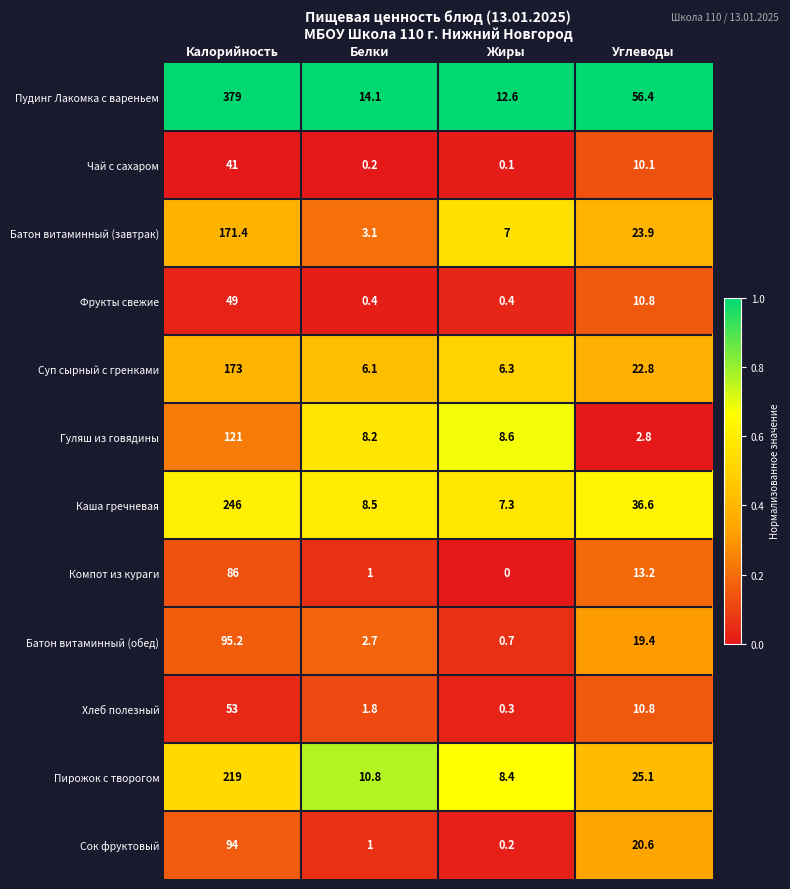

Rank the series at Жиры from lowest to highest value.

Компот из кураги, Чай с сахаром, Сок фруктовый, Хлеб полезный, Фрукты свежие, Батон витаминный (обед), Суп сырный с гренками, Батон витаминный (завтрак), Каша гречневая, Пирожок с творогом, Гуляш из говядины, Пудинг Лакомка с вареньем